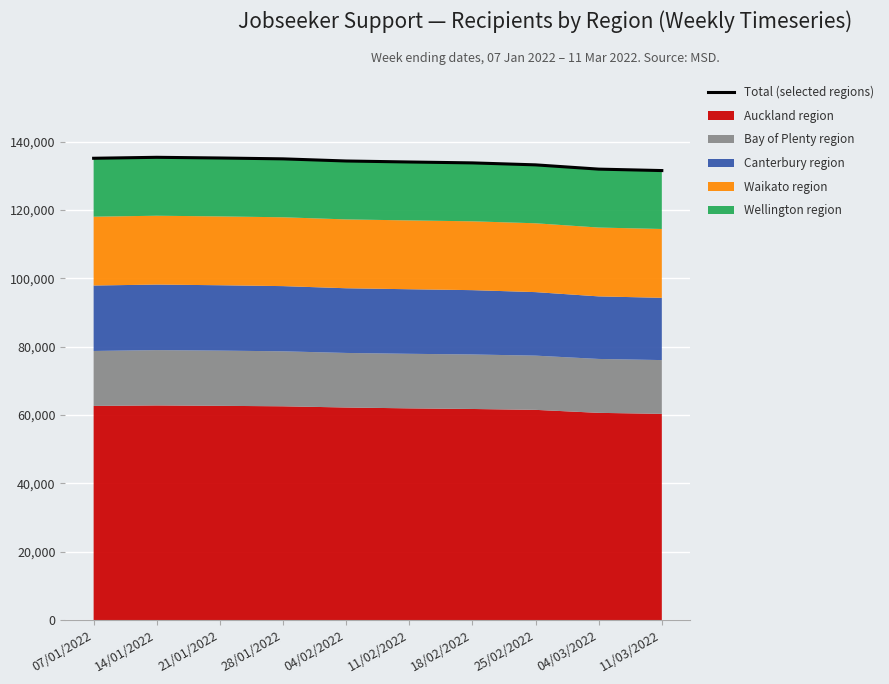

List the labels in order of value, largest first.

14/01/2022, 21/01/2022, 07/01/2022, 28/01/2022, 04/02/2022, 11/02/2022, 18/02/2022, 25/02/2022, 04/03/2022, 11/03/2022